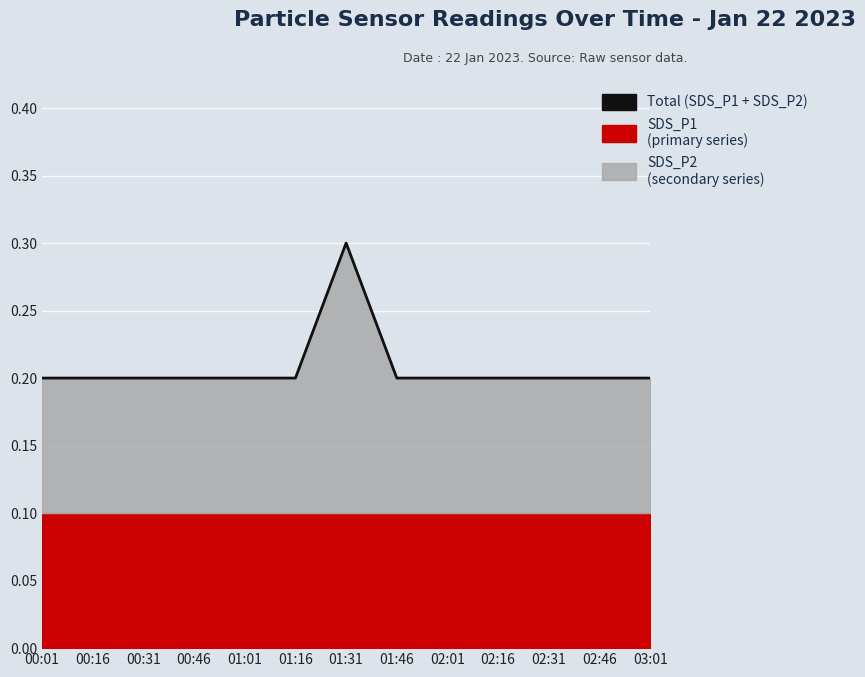

Rank the categories by value from lowest to highest.

00:01, 00:16, 00:31, 00:46, 01:01, 01:16, 01:46, 02:01, 02:16, 02:31, 02:46, 03:01, 01:31